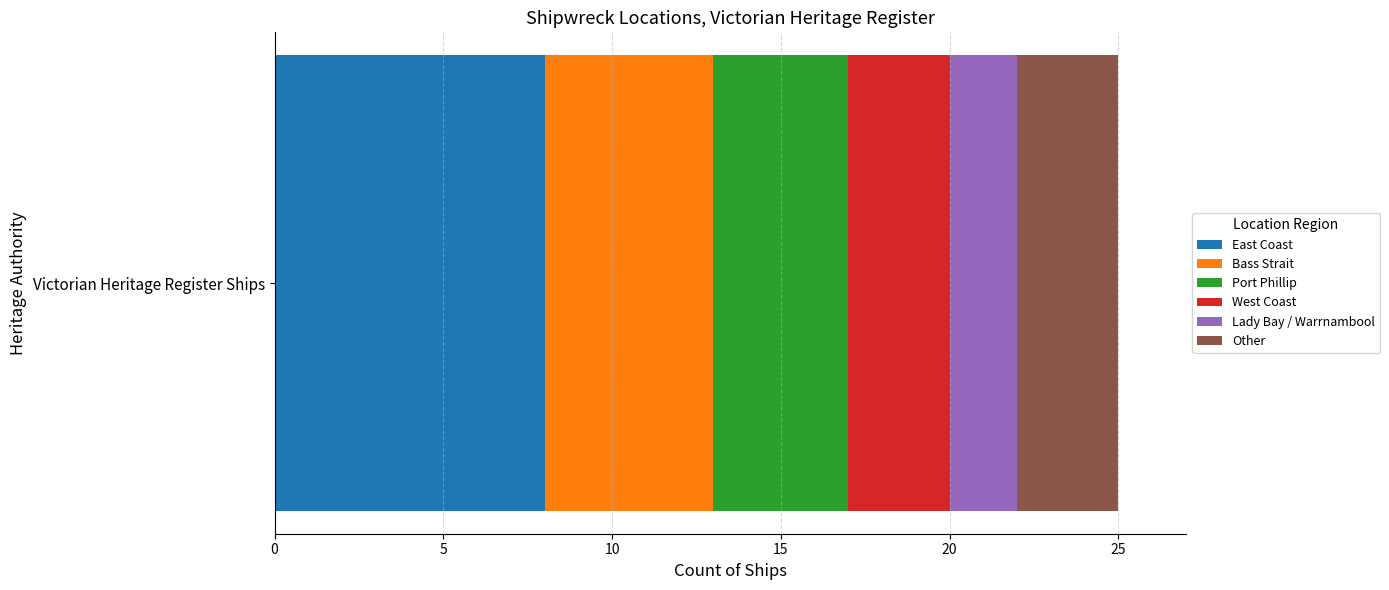

What is the maximum value for East Coast?

8